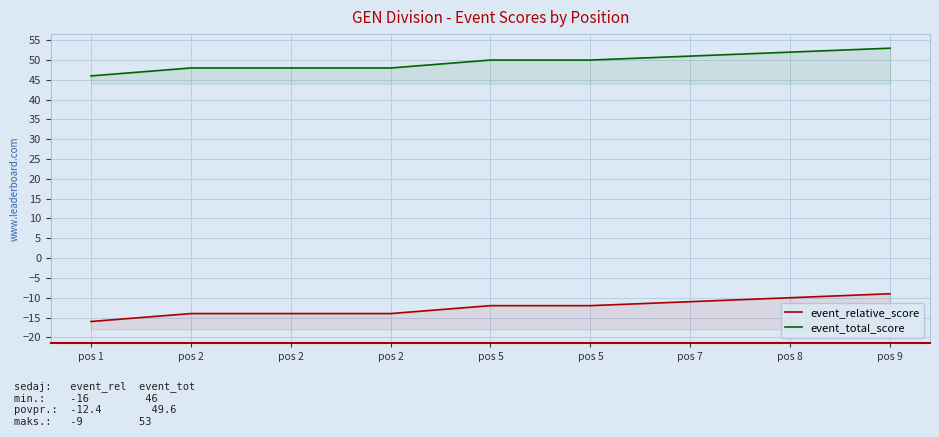

How many categories are shown in the chart?

9